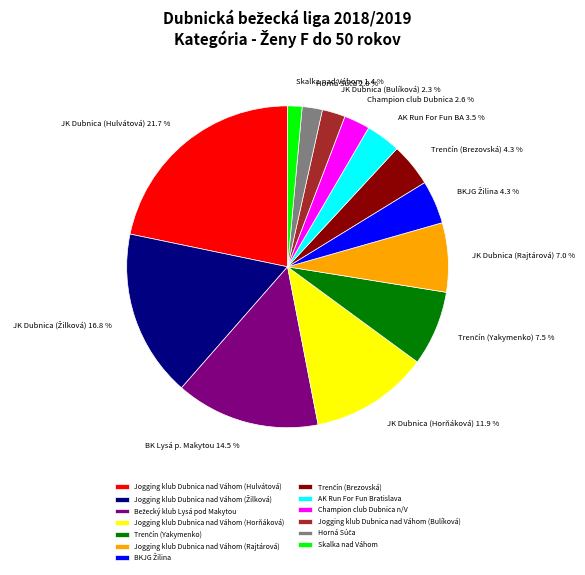

Does Skalka nad Váhom represent more than half of the total?

No